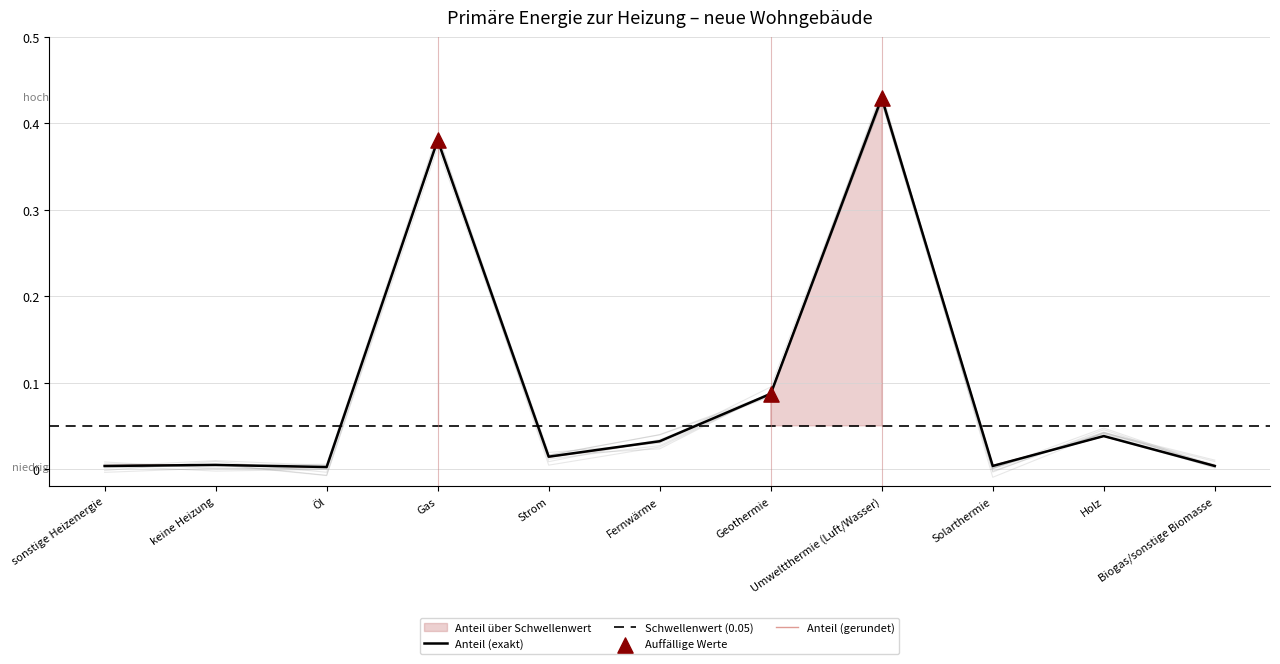

Which series has the largest total across all categories?

Anteil_gerundet